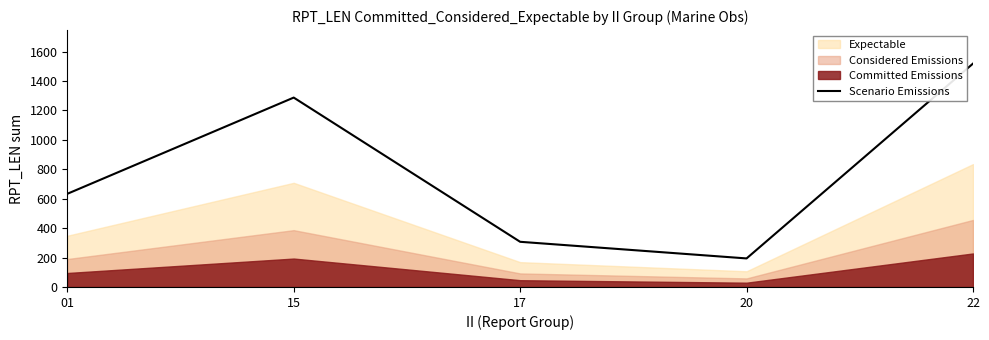

Rank the categories by value from lowest to highest.

20, 17, 01, 15, 22